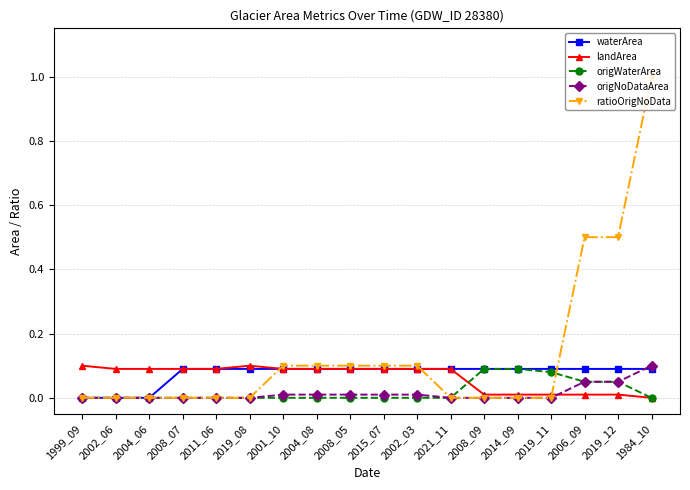

After their last crossing, which series has the higher values: origNoDataArea or landArea?

origNoDataArea